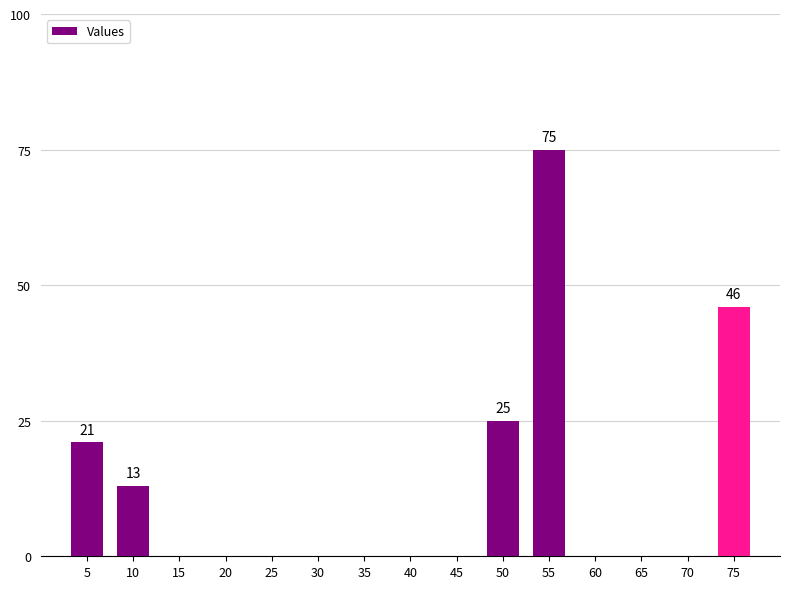

Which label corresponds to the largest value in the chart?

55